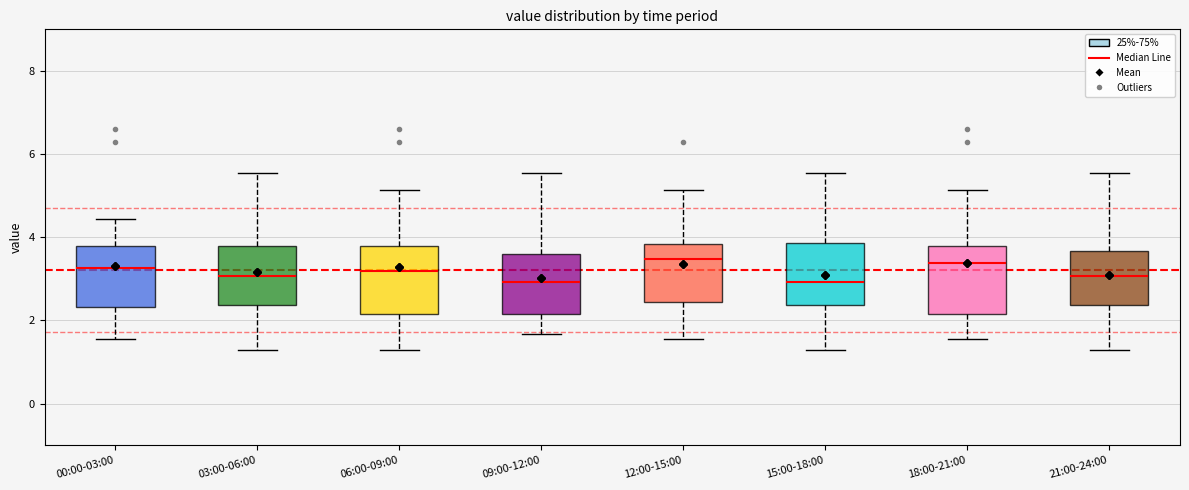

Where does the upper whisker of the box for 03:00-06:00 end on the y-axis? The values are not printed on the chart, so give them approximately, as read against the axis.

5.6